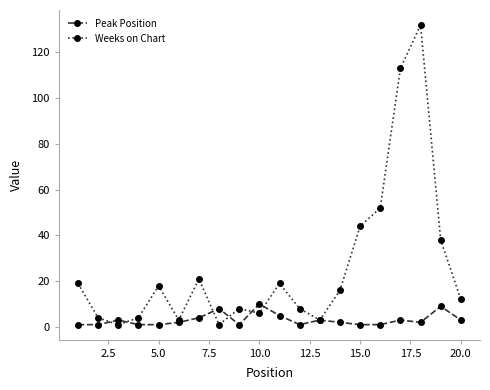

Which series has the widest spread of values?

Weeks on Chart